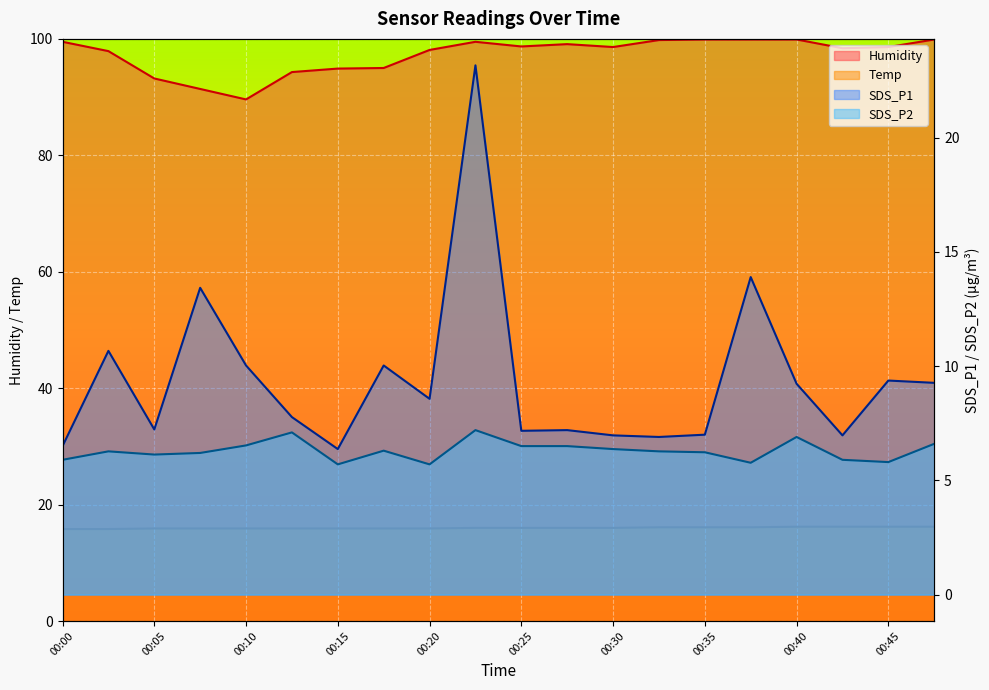

What is the value of the SDS_P2 point at the 14th from the left?

6.3